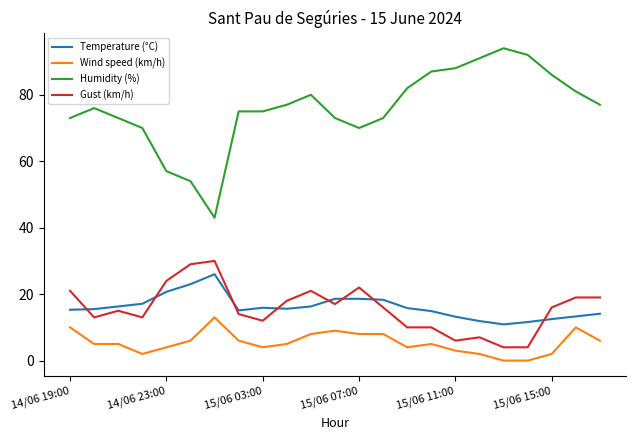

What is the average value of the Temperature (°C) series?

16.1